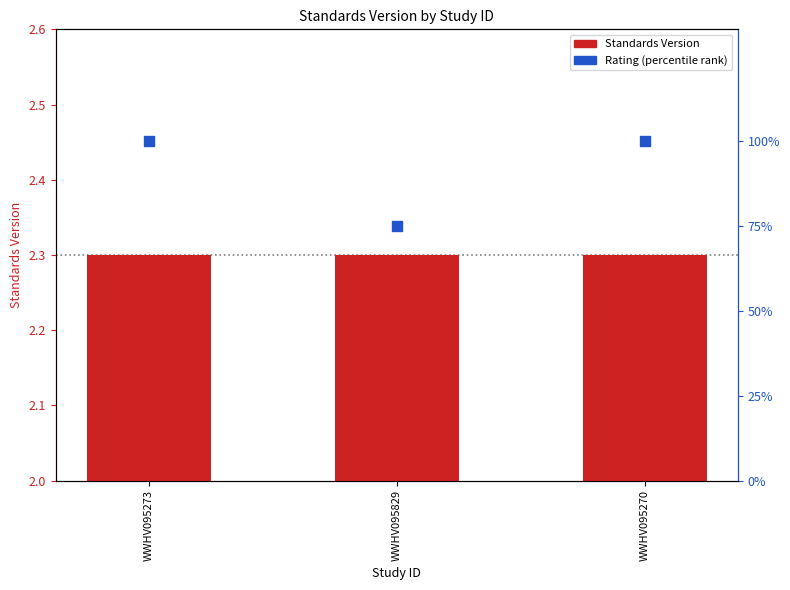

At how many categories does at least one series exceed 61?

3